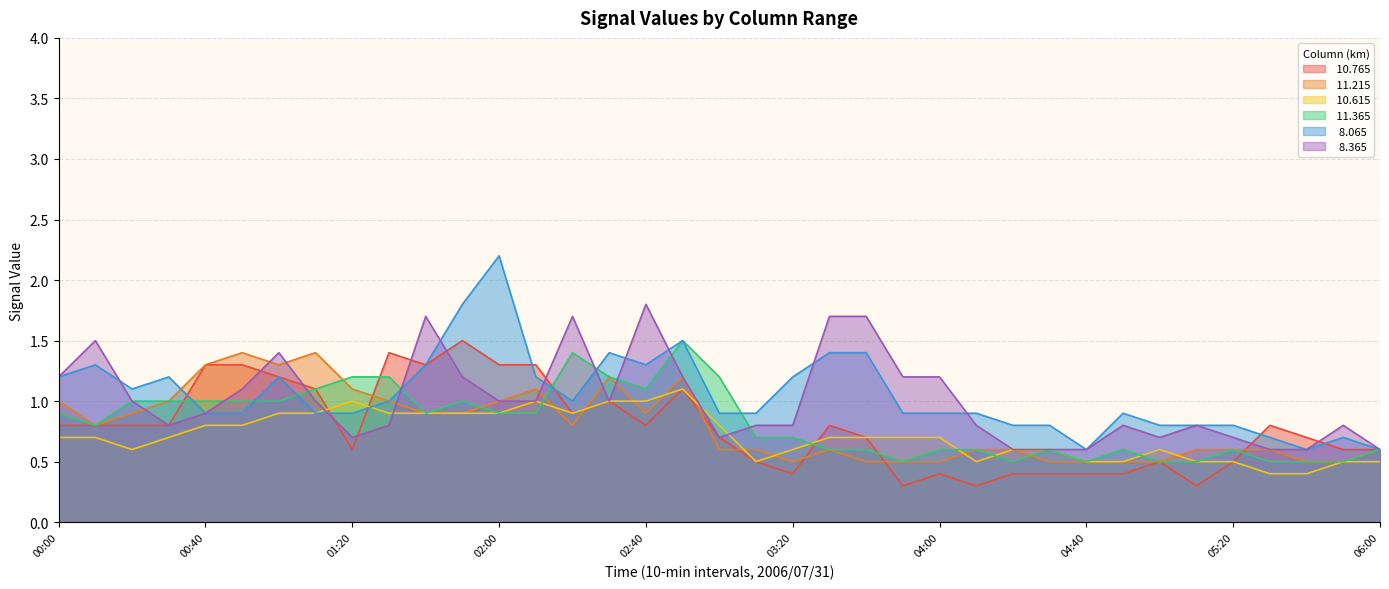

Which has a higher value, 01:30 or 00:00?

01:30